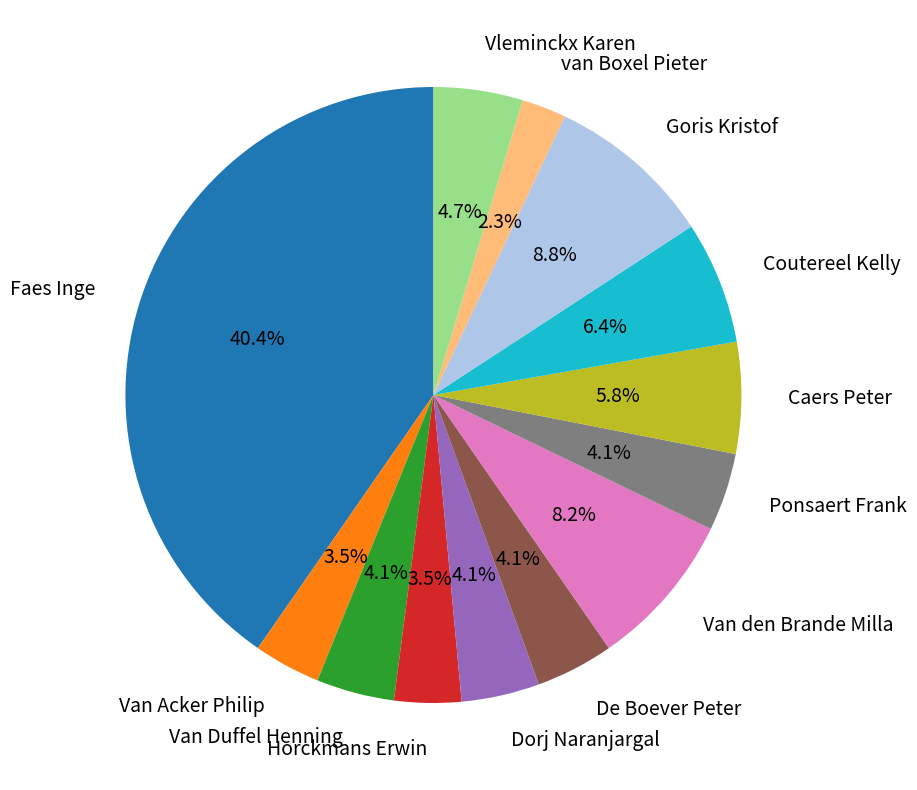

How many segments does this pie chart have?

13